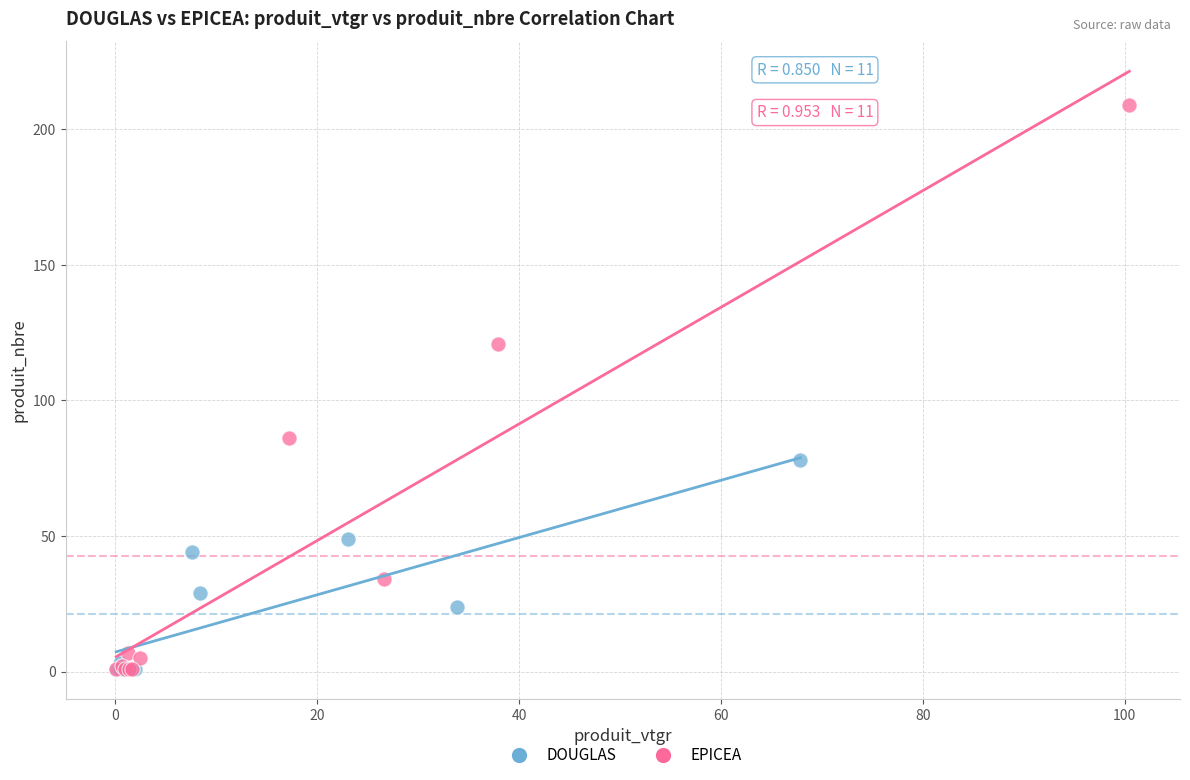

Which series contains the highest Y value?

EPICEA